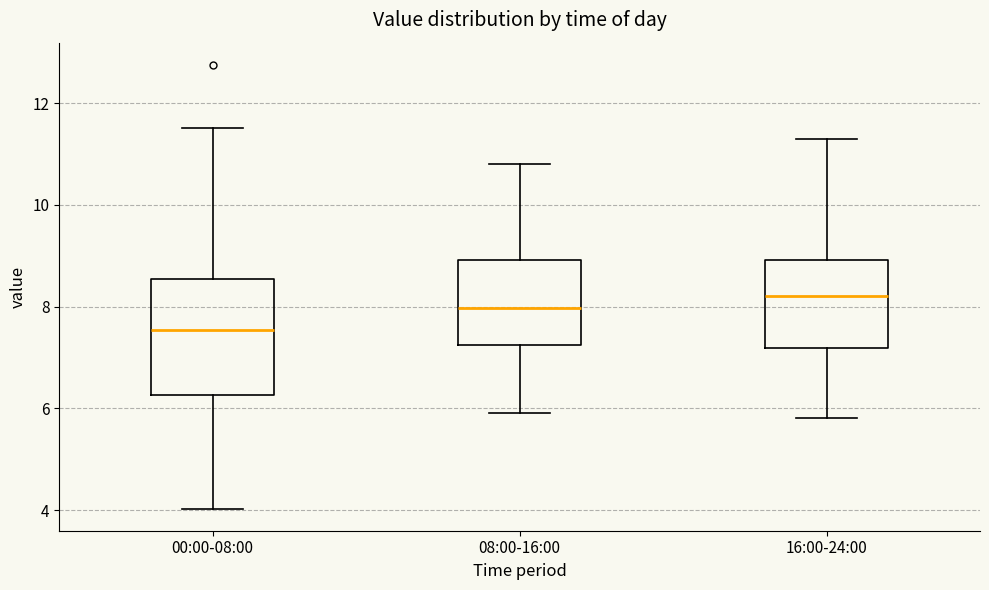

Which box has the highest median line?

16:00-24:00